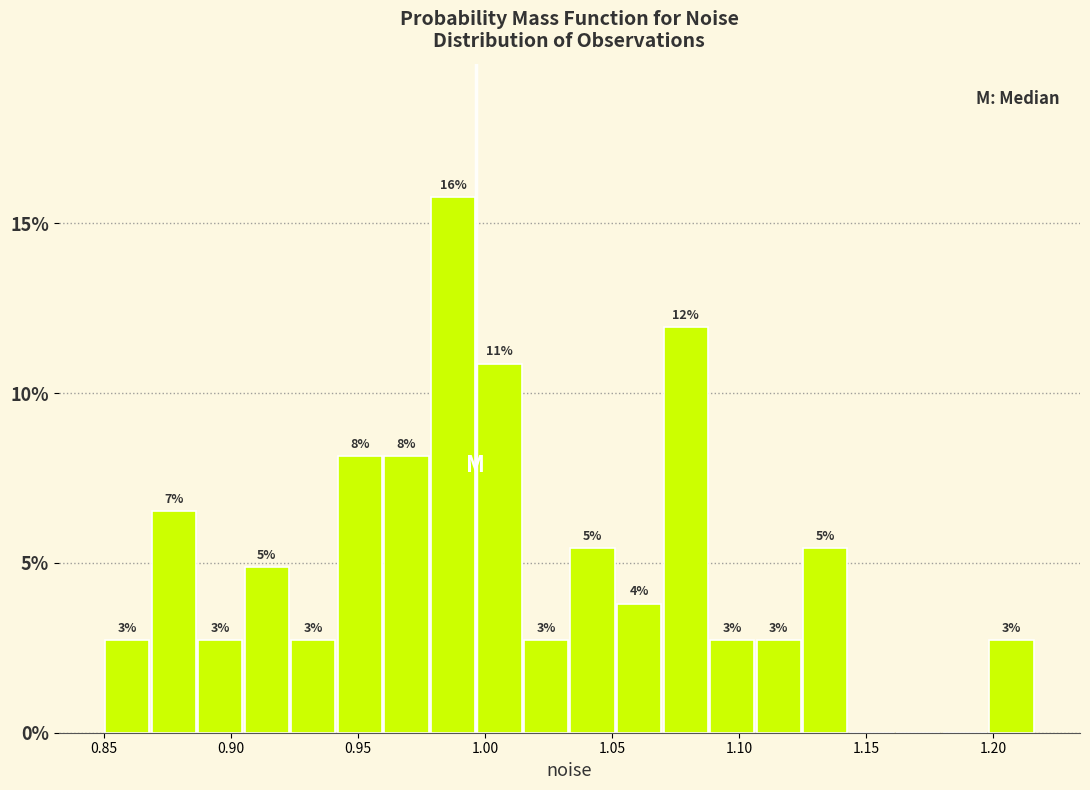

Read against the x-axis, roughly where is the centre of the tallest bar?

0.985